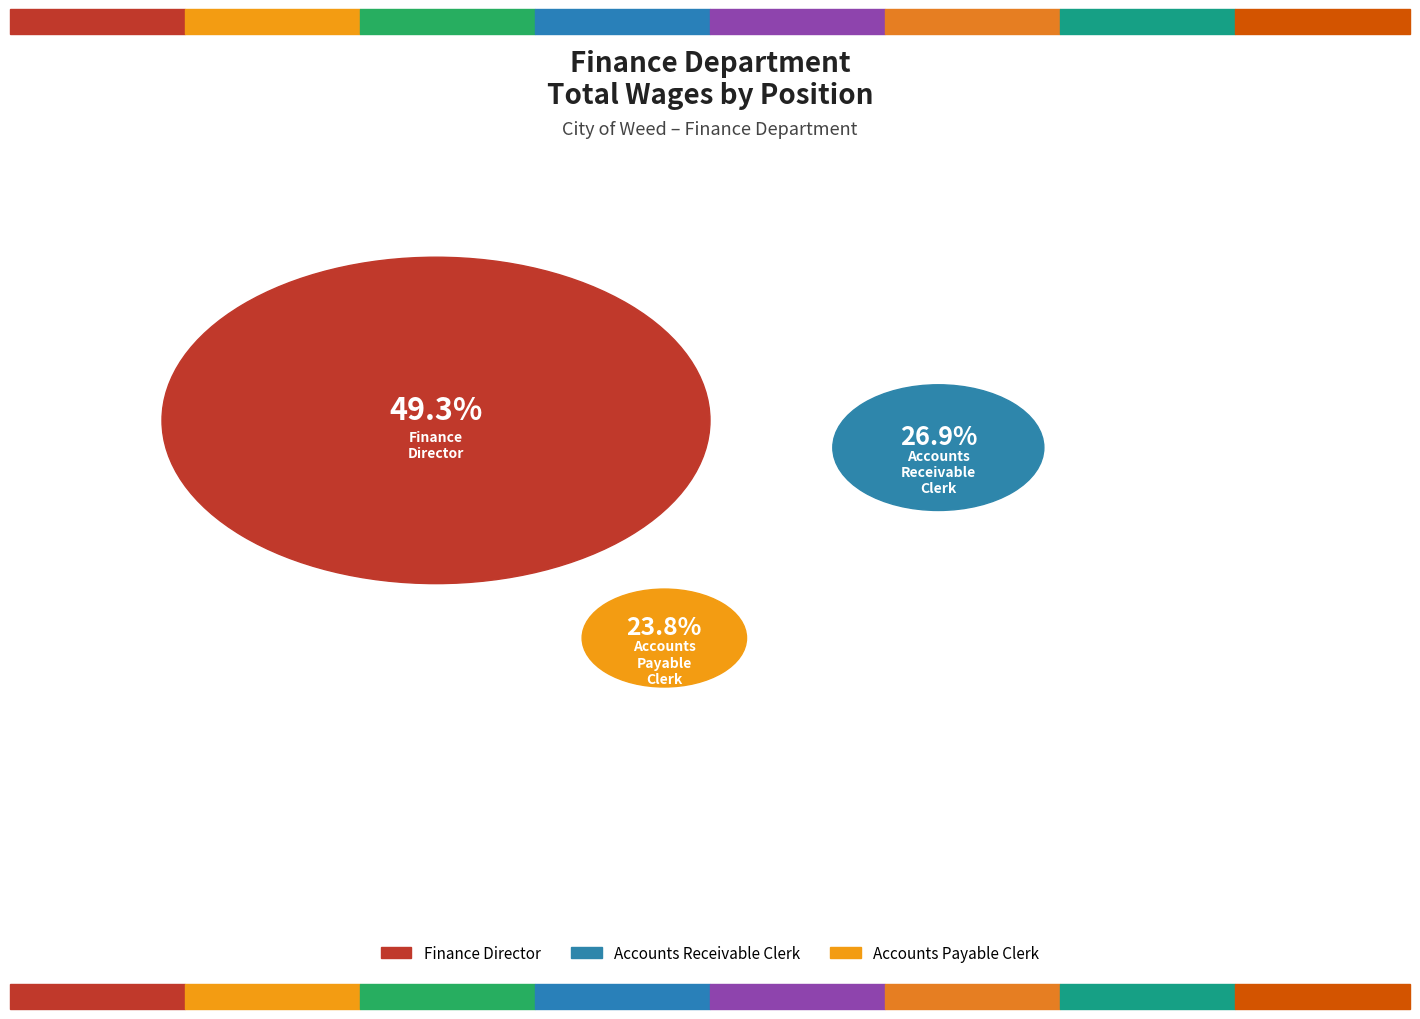

Which slice is the largest?

Finance Director